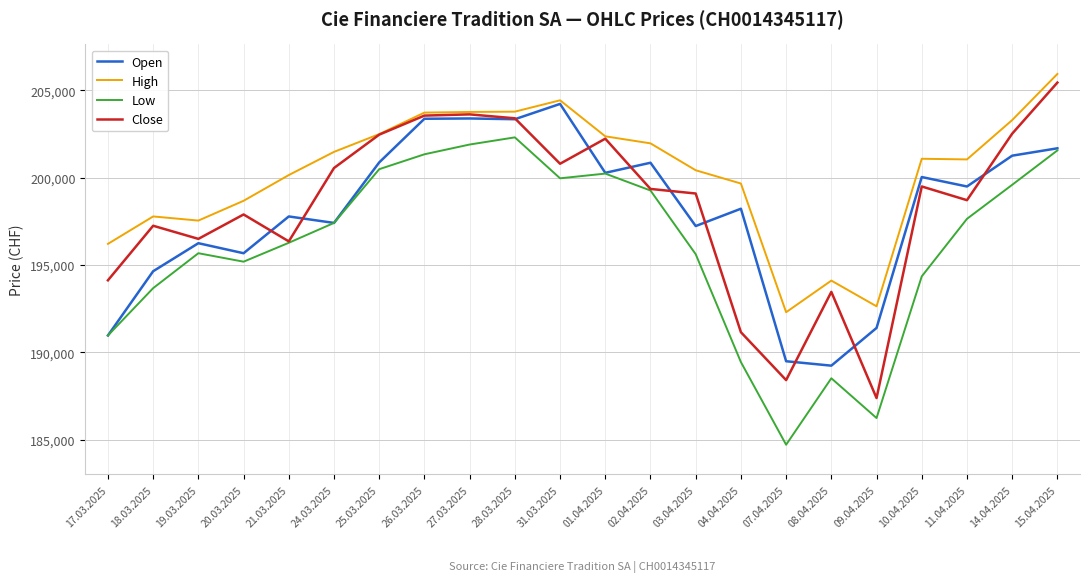

At how many categories does at least one series exceed 184897?

22